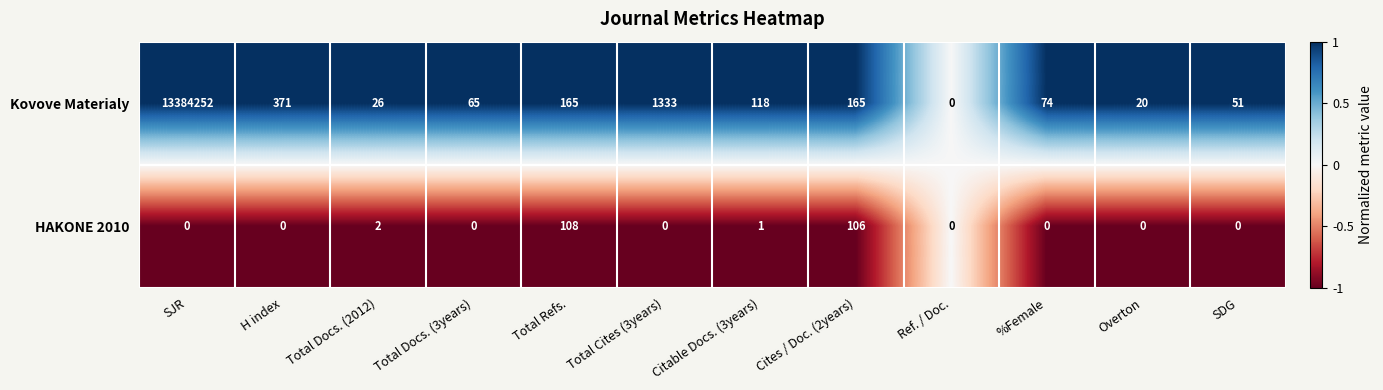

List the series in order of their overall mean, lowest first.

HAKONE 2010, Kovove Materialy